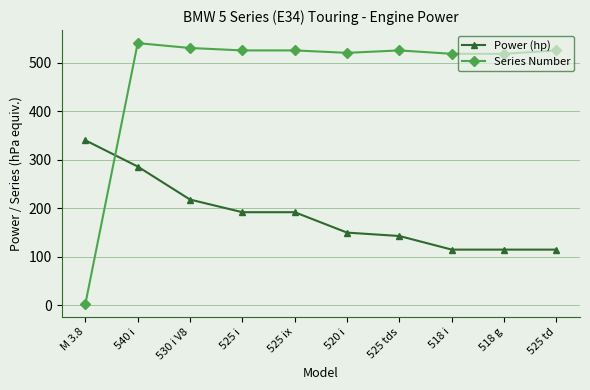

Where do Power (hp) and Series Number first cross each other?

M 3.8 and 540 i